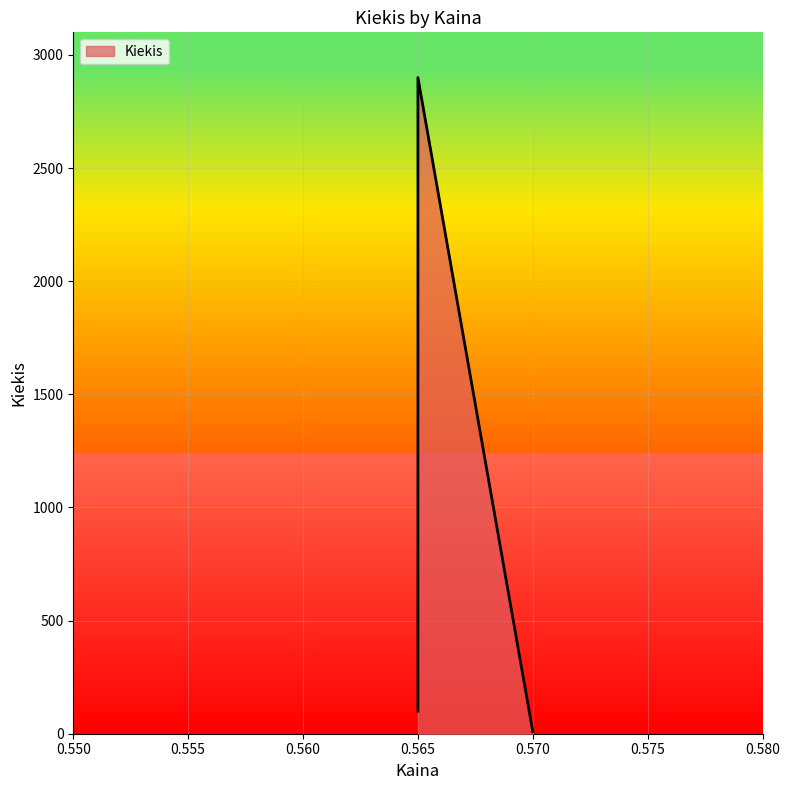

The value at 0.57 is 9. True or false?

True